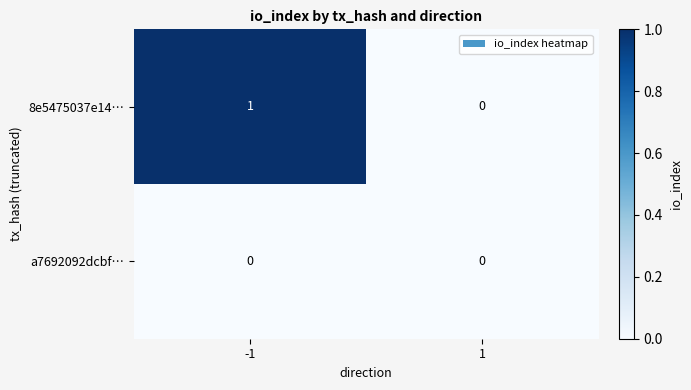

Which series changed the most between -1 and 1?

8e5475037e14…